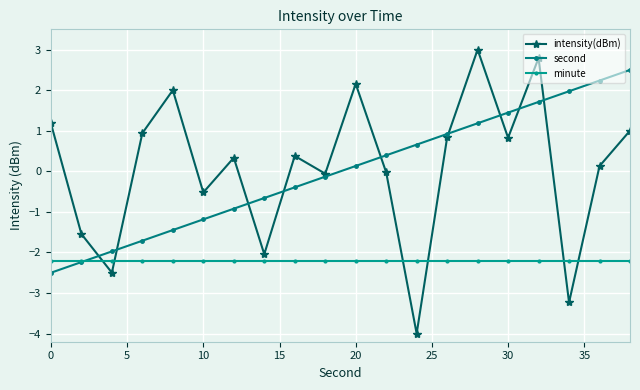

At which label does second first exceed 0?

20